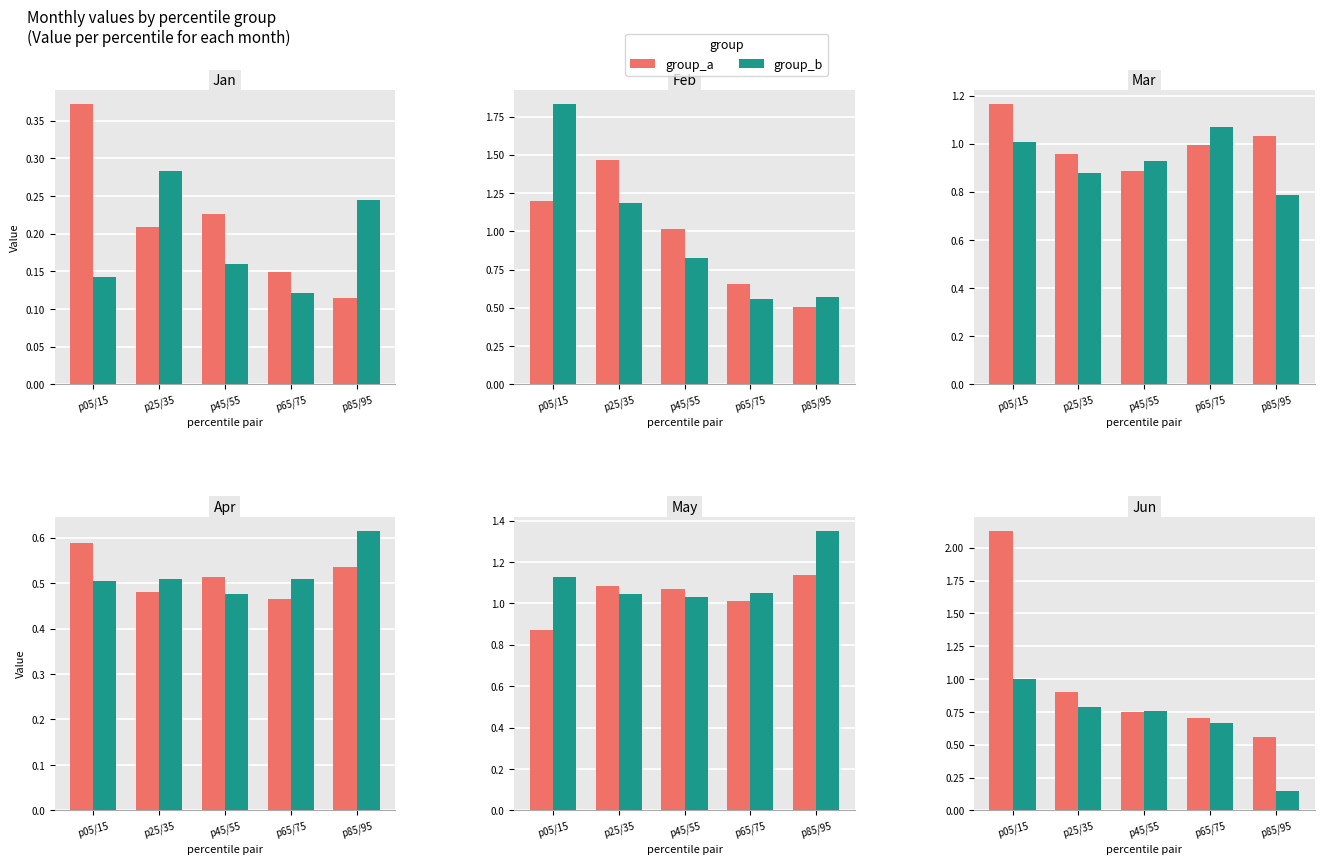

Which series has the widest spread of values?

group_a